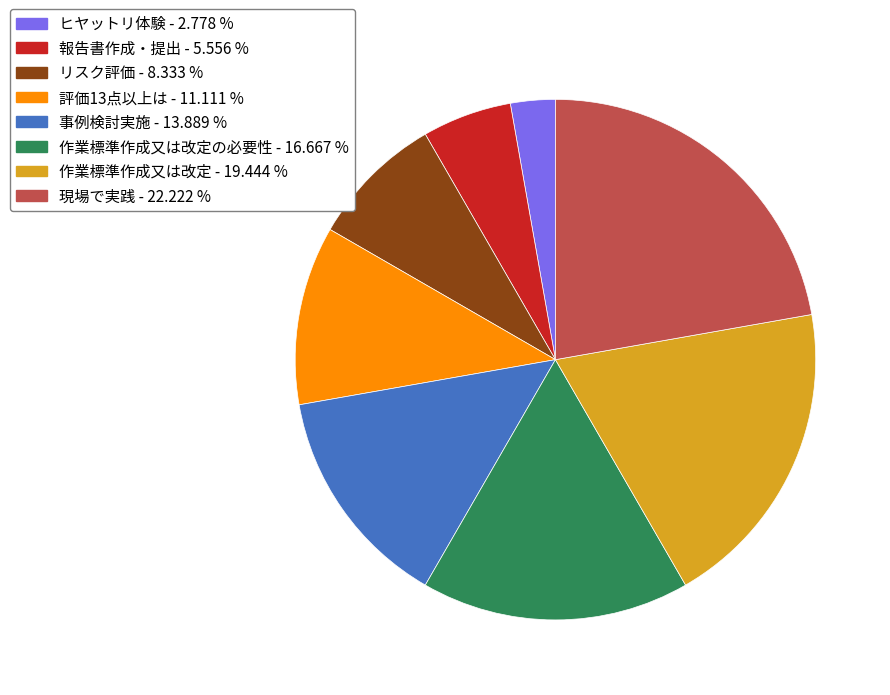

Is there a majority slice in this chart?

No